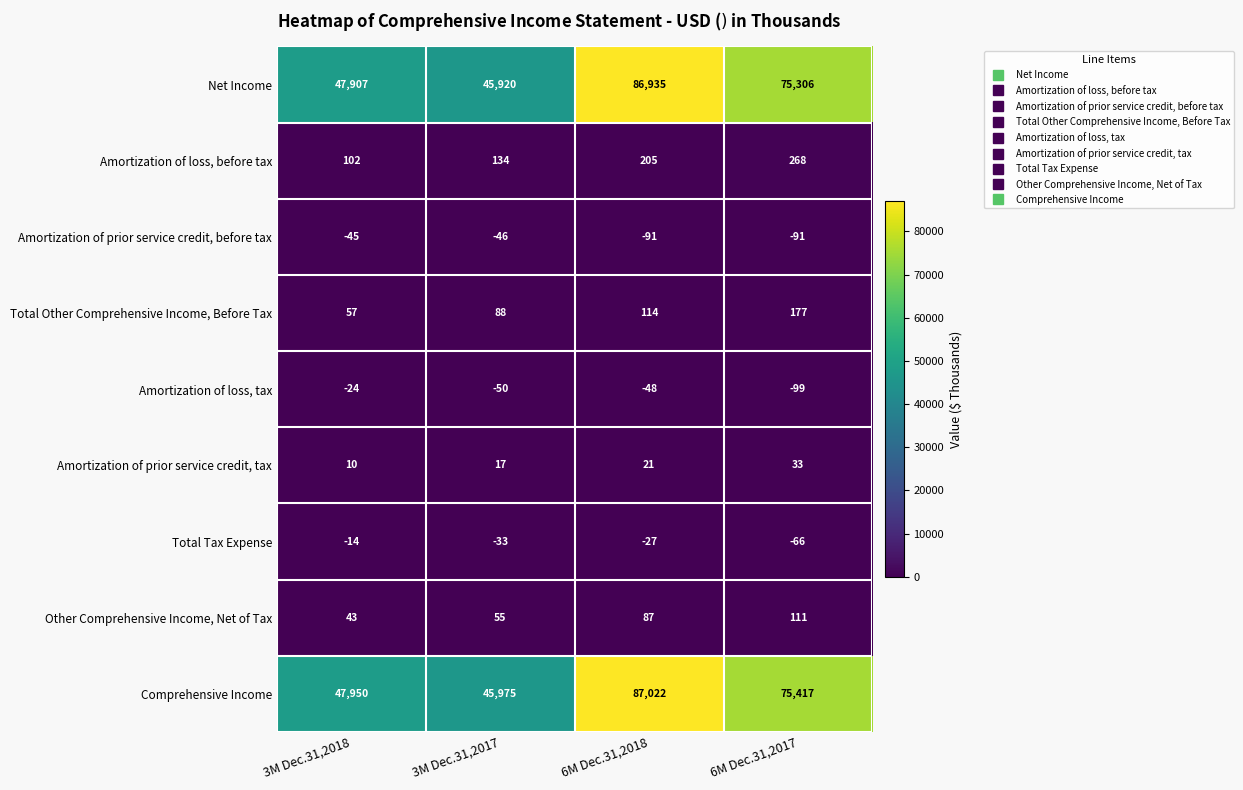

What is the minimum value shown in the chart?

-99